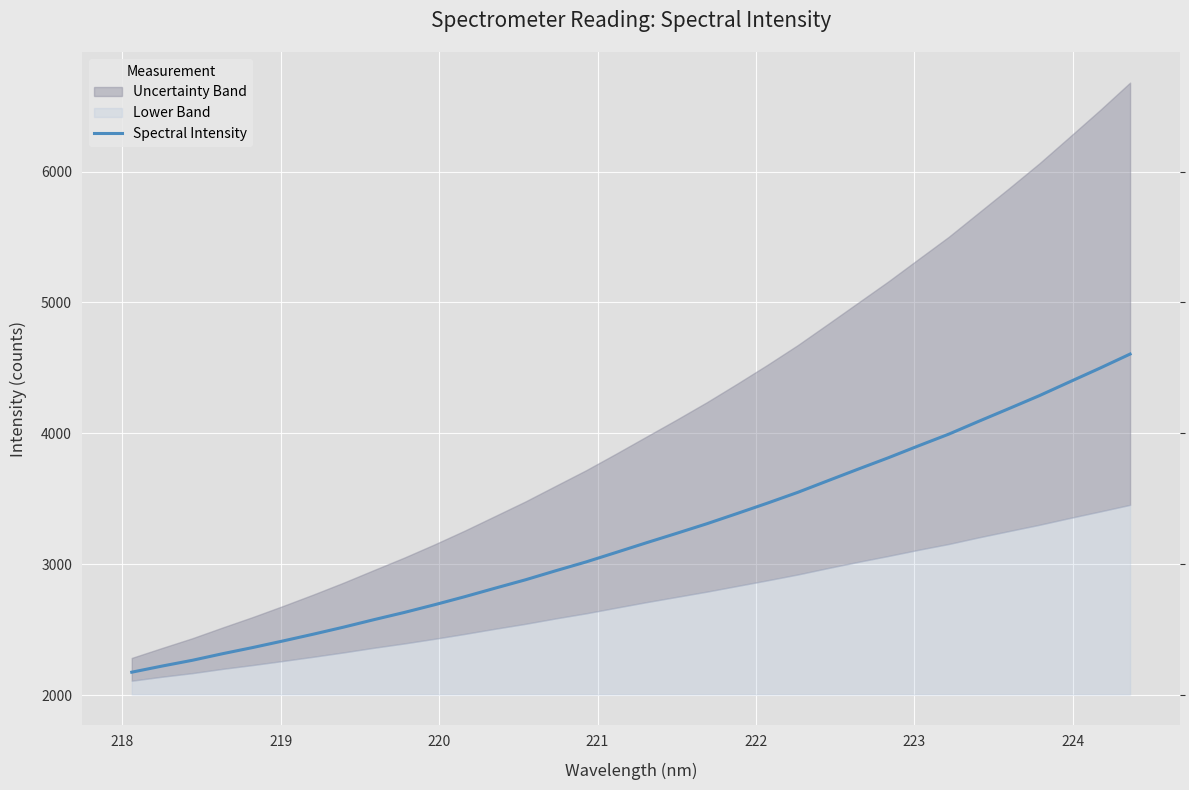

The value at 21 is 5735.1. True or false?

False